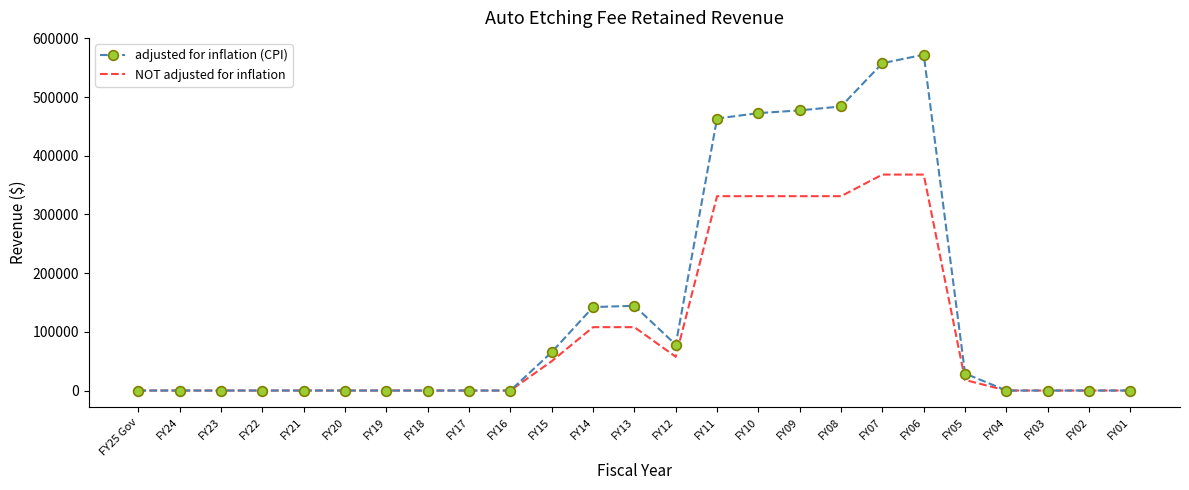

True or false: adjusted for inflation (CPI) has more than 0 interior local peaks.

True